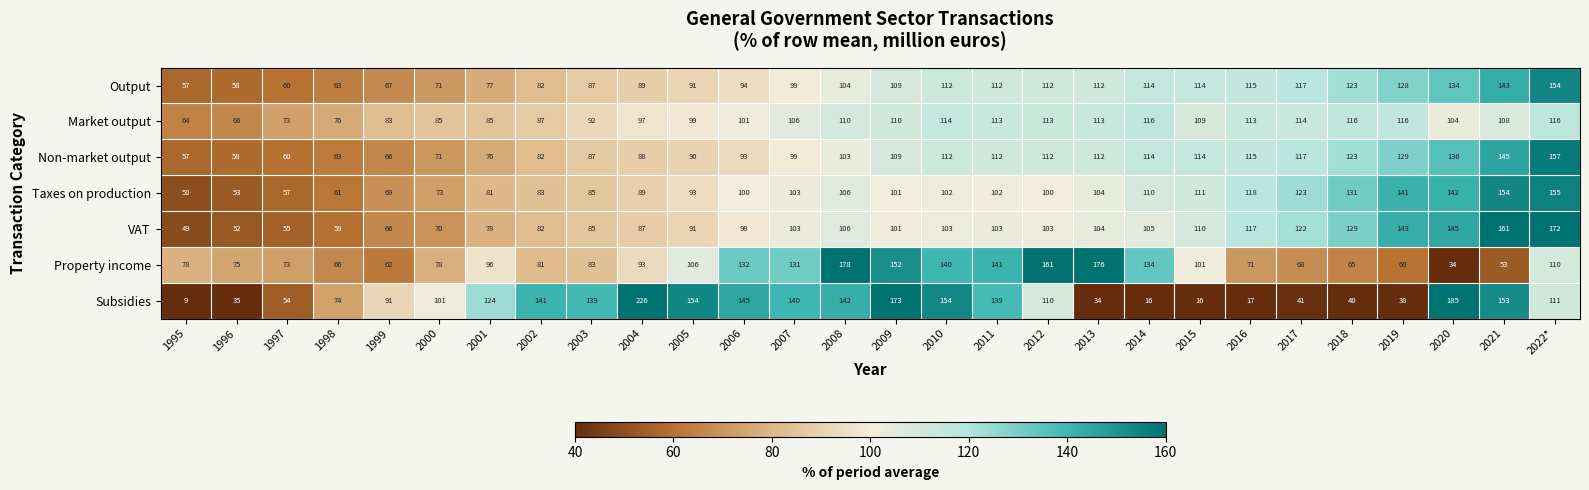

Is the value of Non-market output at 2005 greater than the value of Market output at 2021?

No